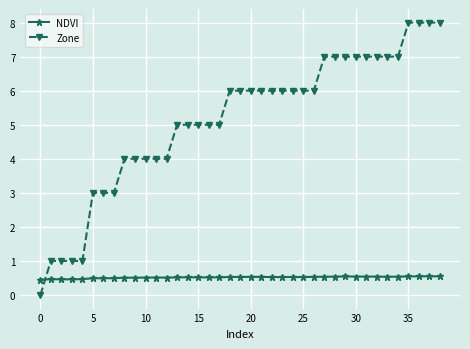

What is the minimum value for NDVI?

0.5